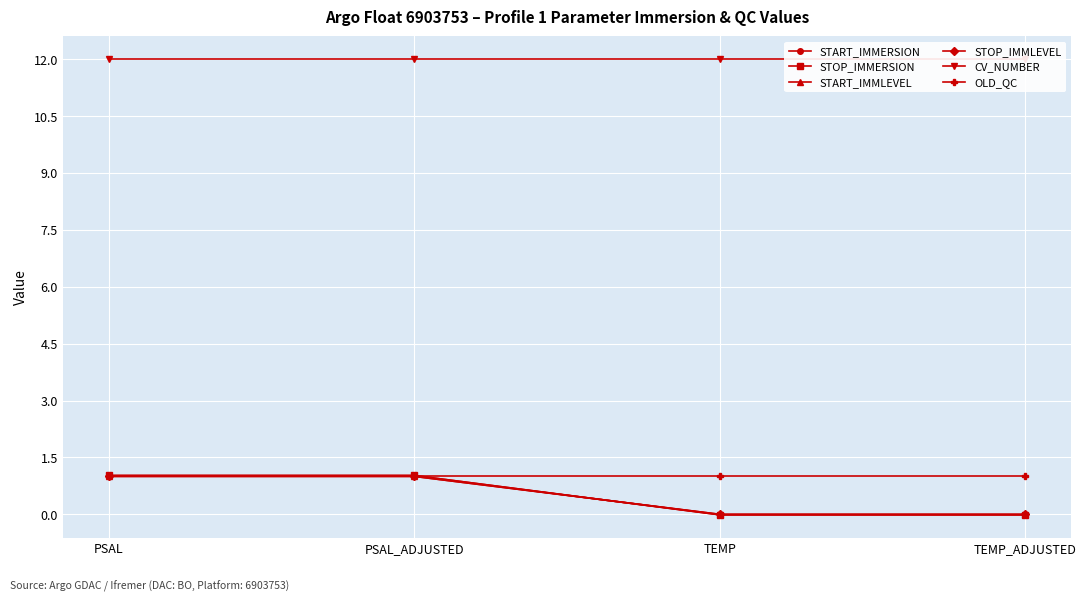

Which series has the largest total across all categories?

CV_NUMBER